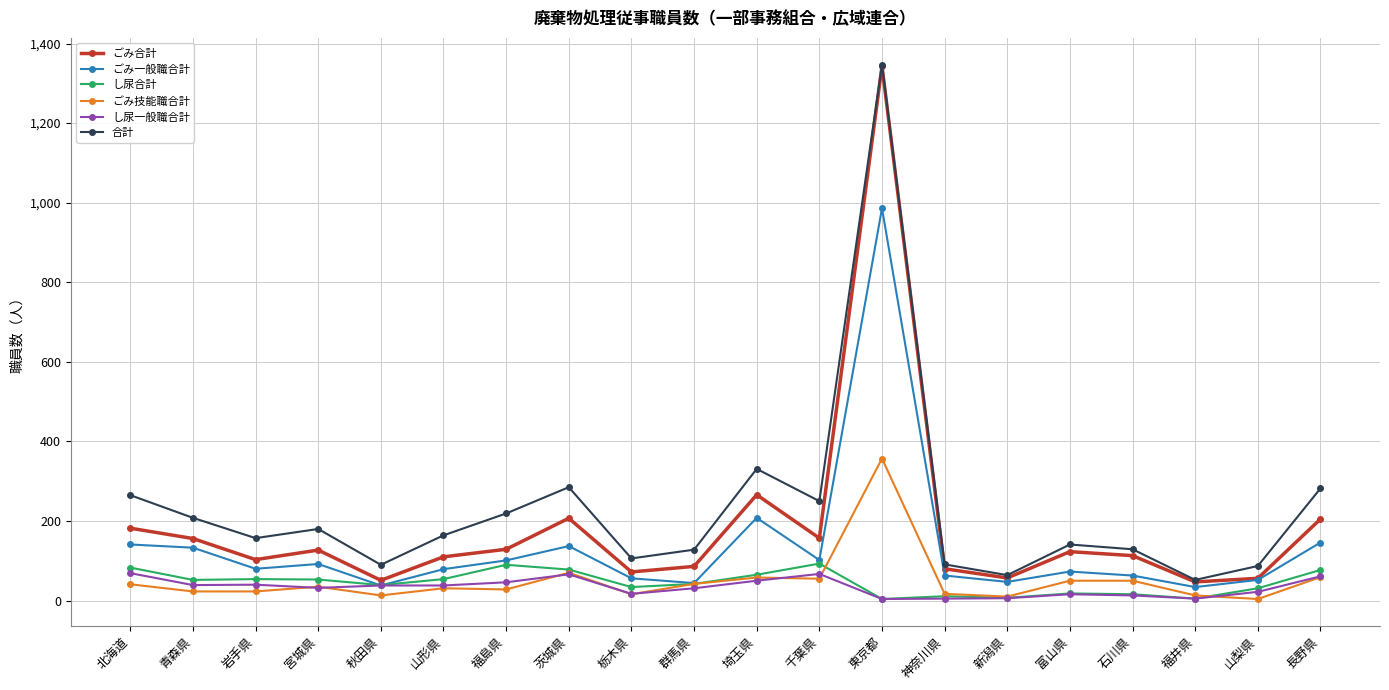

Which series has the largest range (max minus min)?

ごみ合計